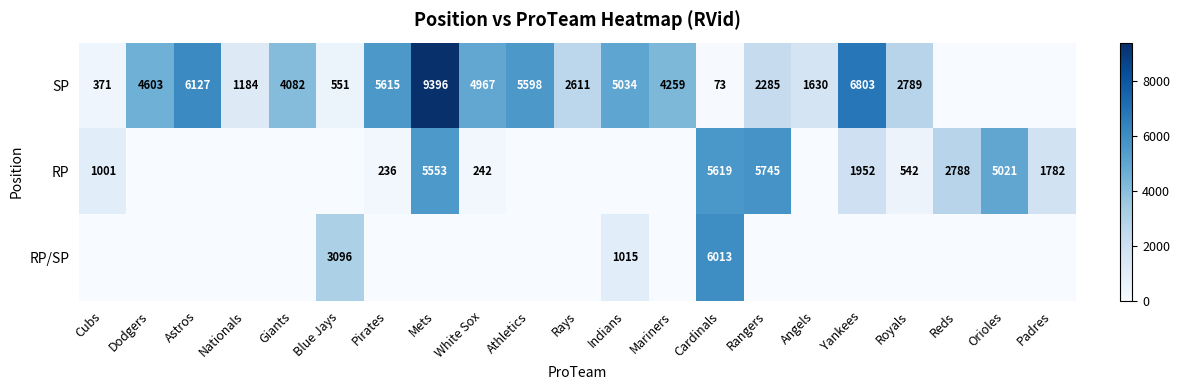

The RP series shows 1952 at Yankees. True or false?

True